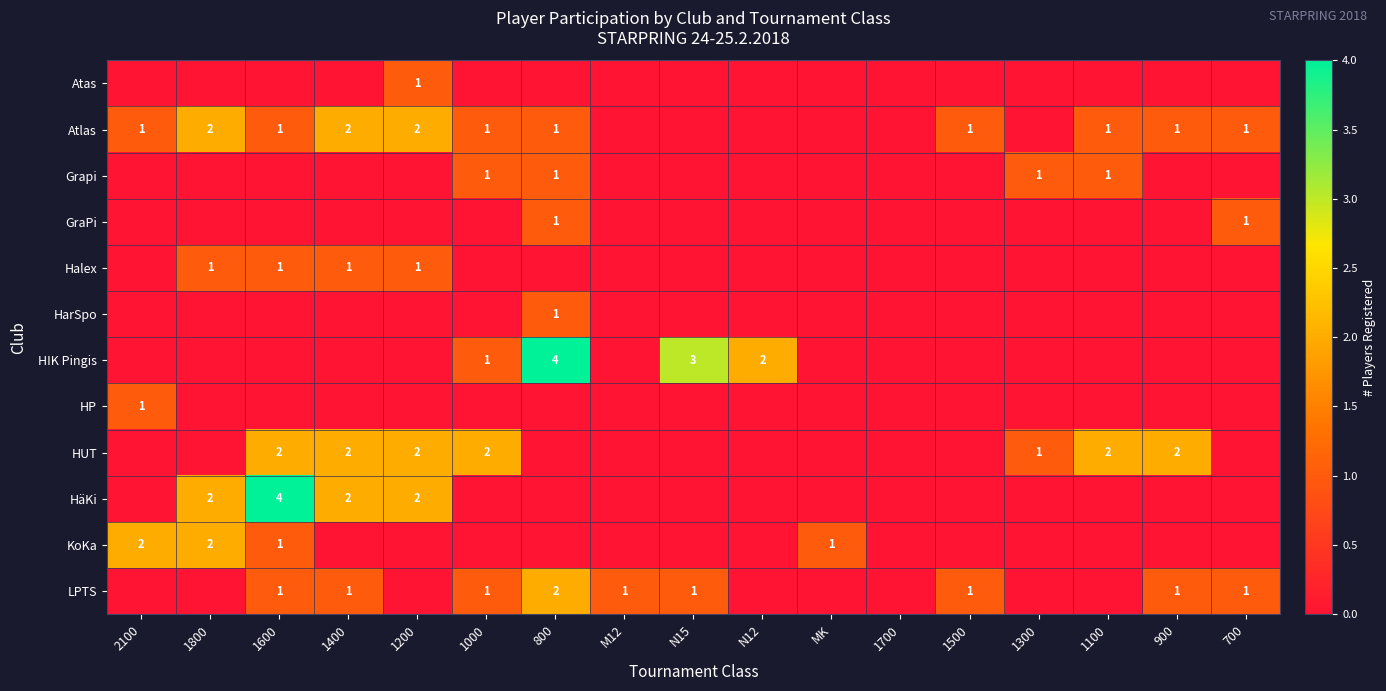

List the series in order of their peak value, lowest first.

Atas, Grapi, GraPi, Halex, HarSpo, HP, Atlas, HUT, KoKa, LPTS, HIK Pingis, HäKi